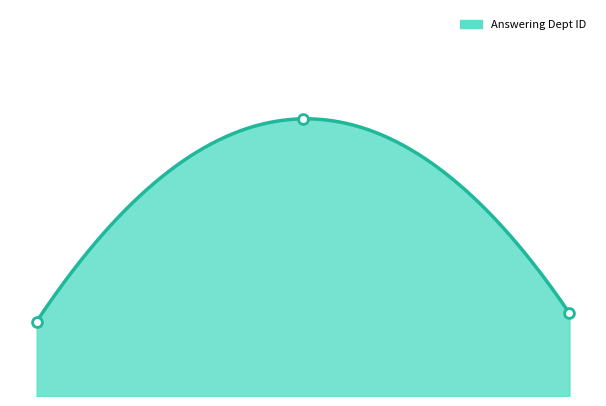

Between 2022-02-21 and 2022-02-22, which is larger?

2022-02-22